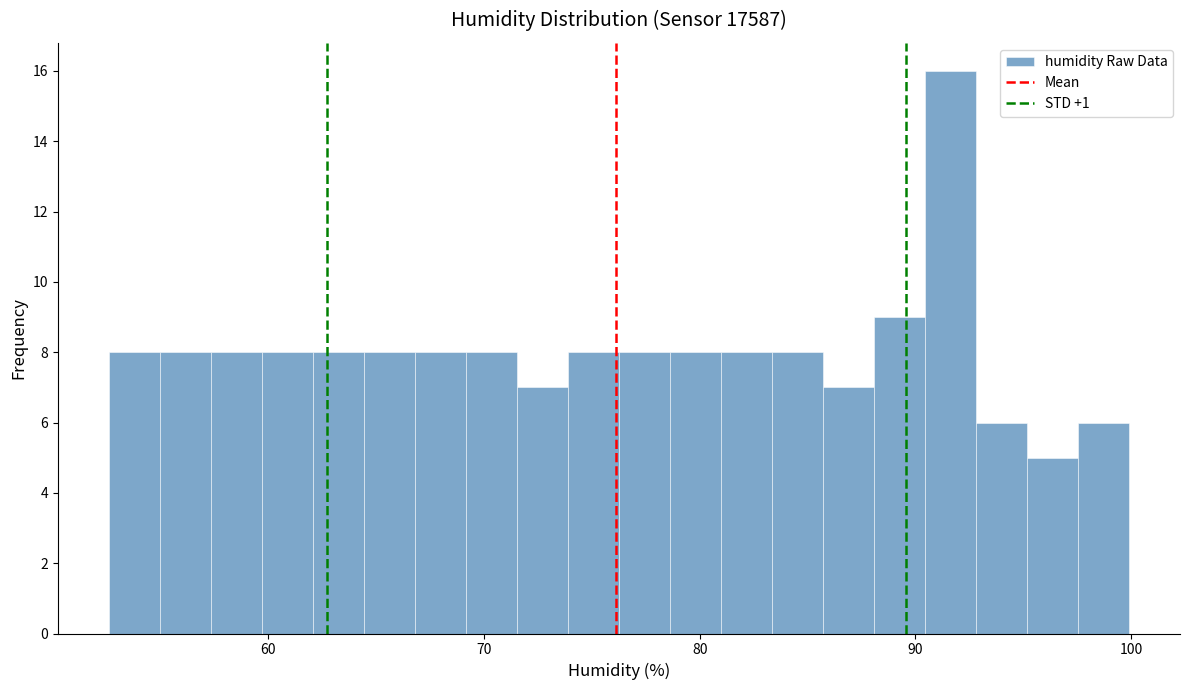

Around what value on the x-axis is the tallest bar? Give the approximate position of its centre, as read against the axis.

92